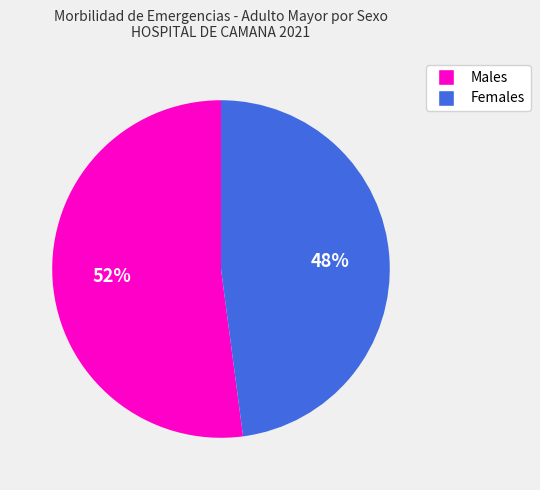

To the nearest percent, what is the average slice percentage?

50%